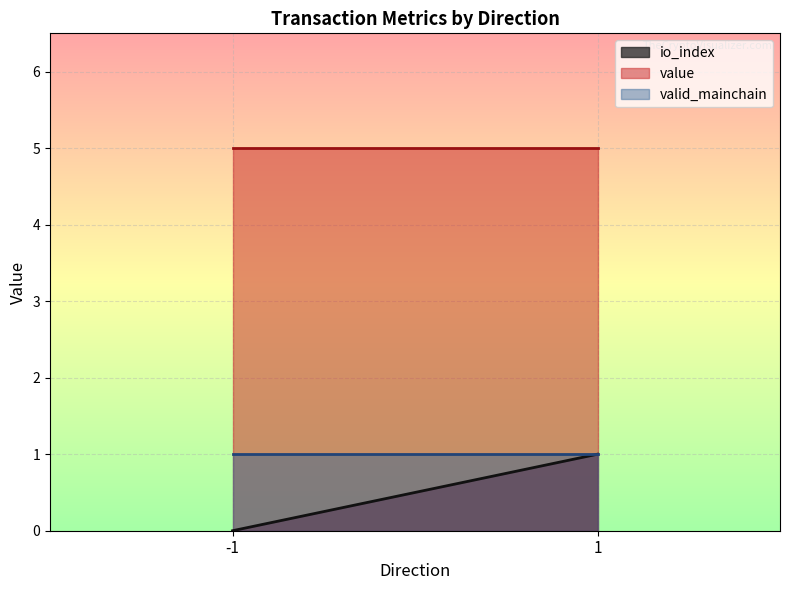

The io_index series shows 0.3 at -1. True or false?

False